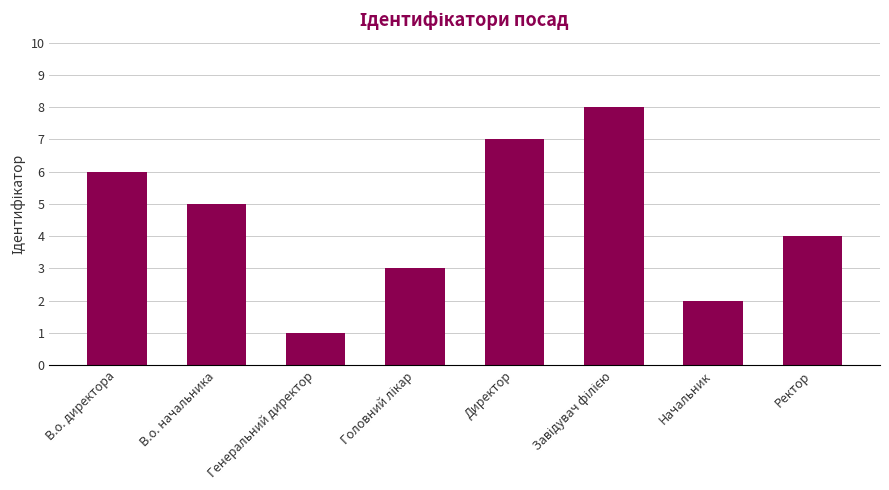

Reading left to right, transcribe all the data shown in this chart.

6	5	1	3	7	8	2	4